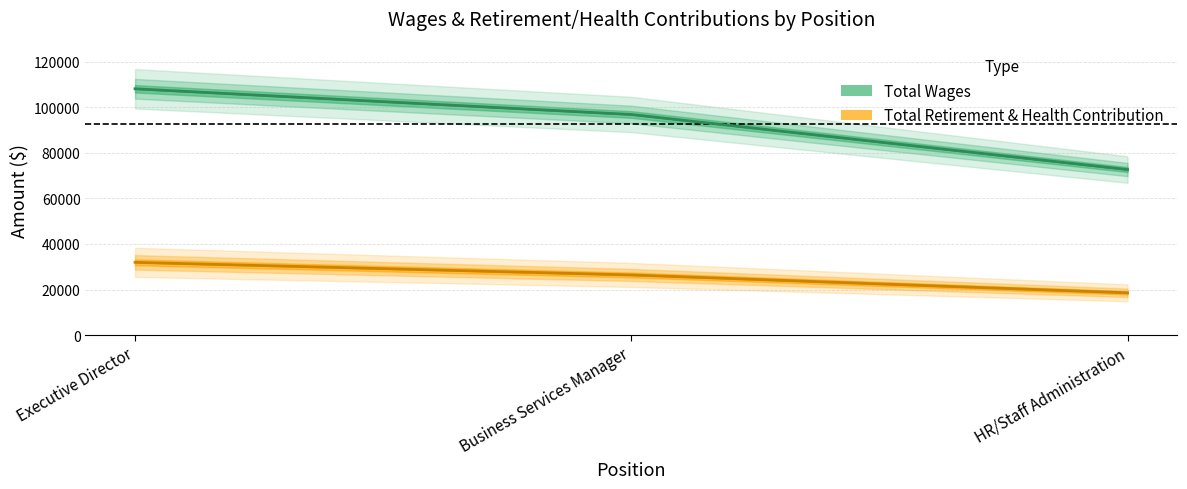

Does the chart have visible grid lines?

Yes